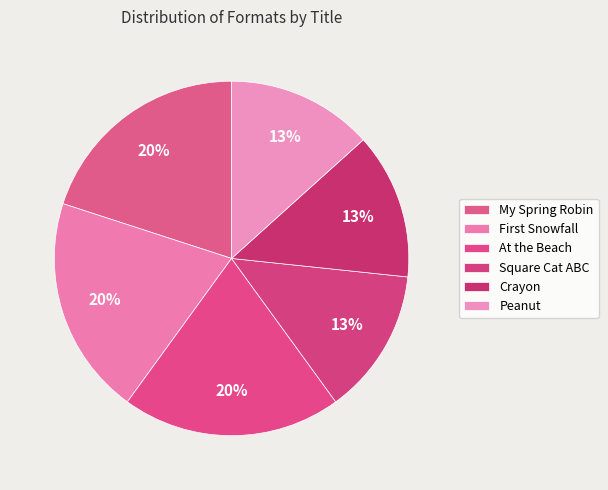

Rank the categories by value from lowest to highest.

Square Cat ABC, Crayon, Peanut, My Spring Robin, First Snowfall, At the Beach